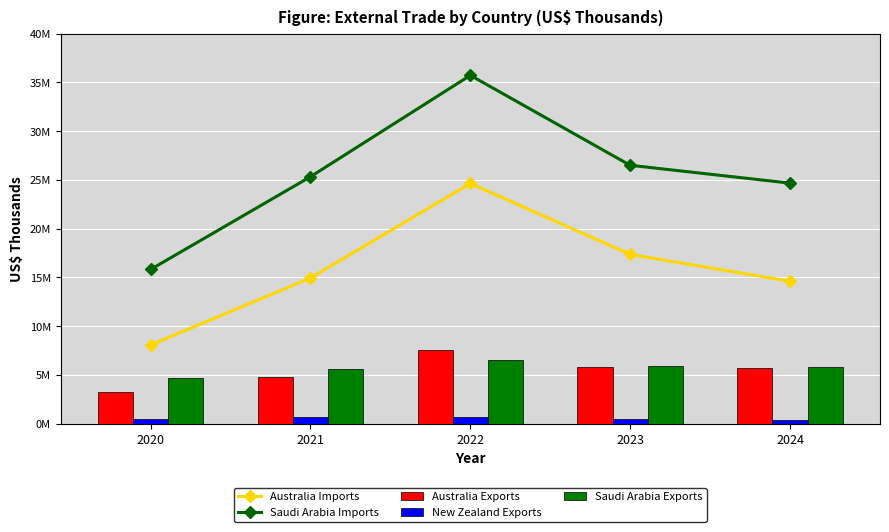

Reading left to right, extract all data points from this chart.

Australia Imports: 2020=8062645	2021=14939208	2022=24641502	2023=17349041	2024=14598002
Saudi Arabia Imports: 2020=15813853	2021=25325279	2022=35727503	2023=26497703	2024=24665810
Australia Exports: 2020=3229140	2021=4808452	2022=7538248	2023=5796600	2024=5674713
New Zealand Exports: 2020=433669	2021=642045	2022=718851	2023=464468	2024=405646
Saudi Arabia Exports: 2020=4720491	2021=5618326	2022=6474255	2023=5902119	2024=5835724